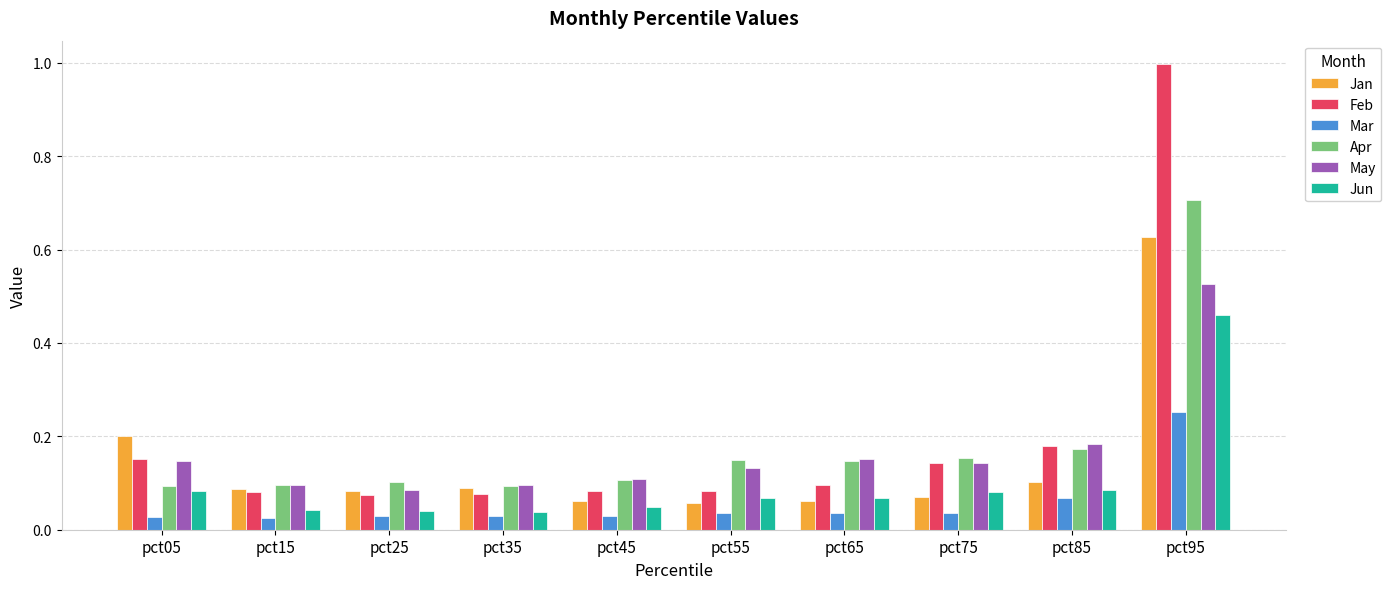

The value of Apr at pct85 is 0.2. True or false?

True